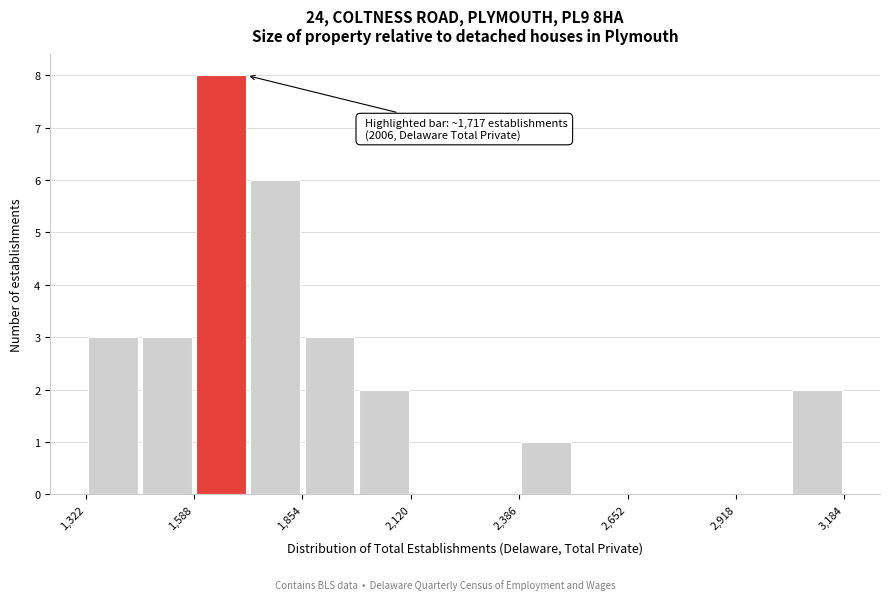

Around what value on the x-axis is the tallest bar? Give the approximate position of its centre, as read against the axis.

1650